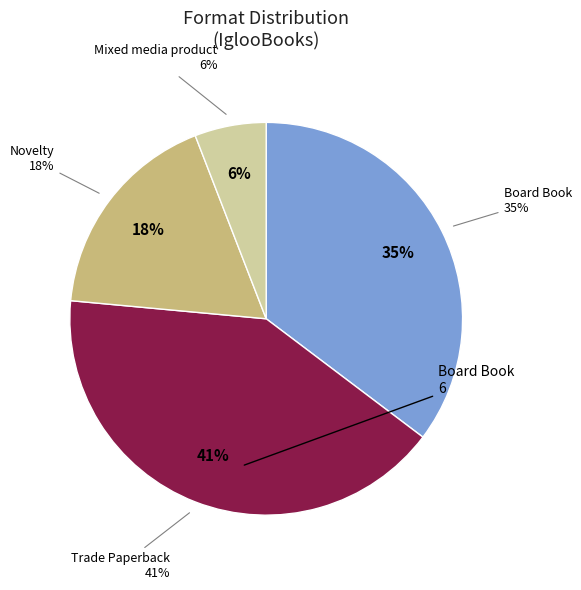

Combined, what portion of the pie is Board Book and Novelty?

52.9%